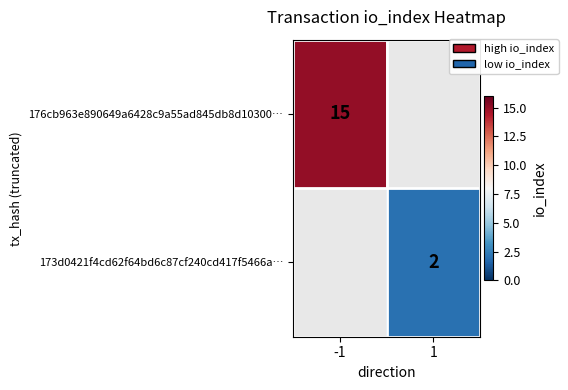

True or false: 173d0421f4cd62f64bd6c87cf240cd417f5466a… has a value of 3 at 1.

False